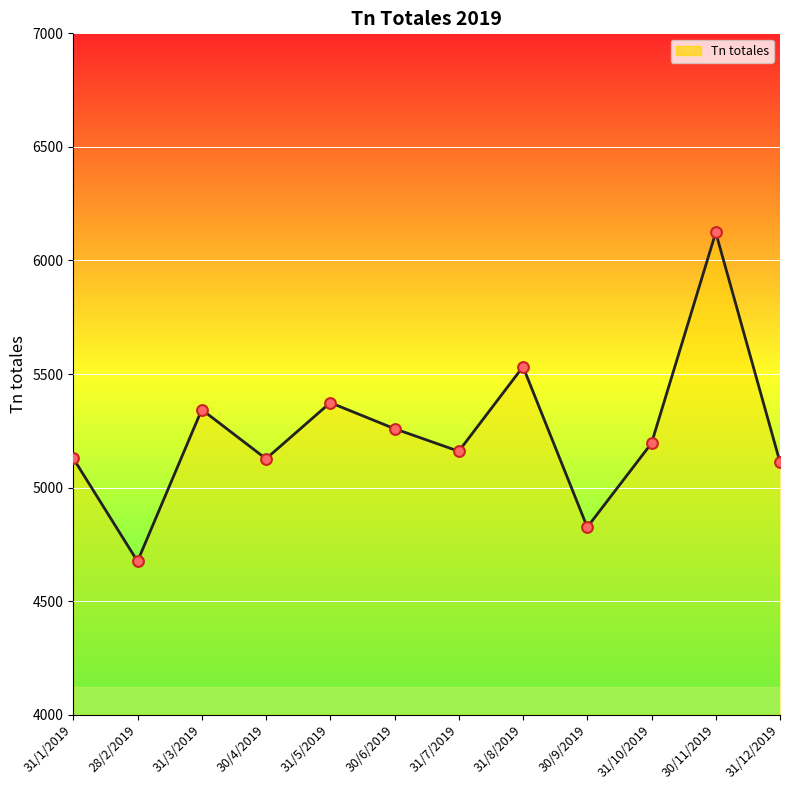

What is the ratio of the value at 30/6/2019 to the value at 31/8/2019?

1.0